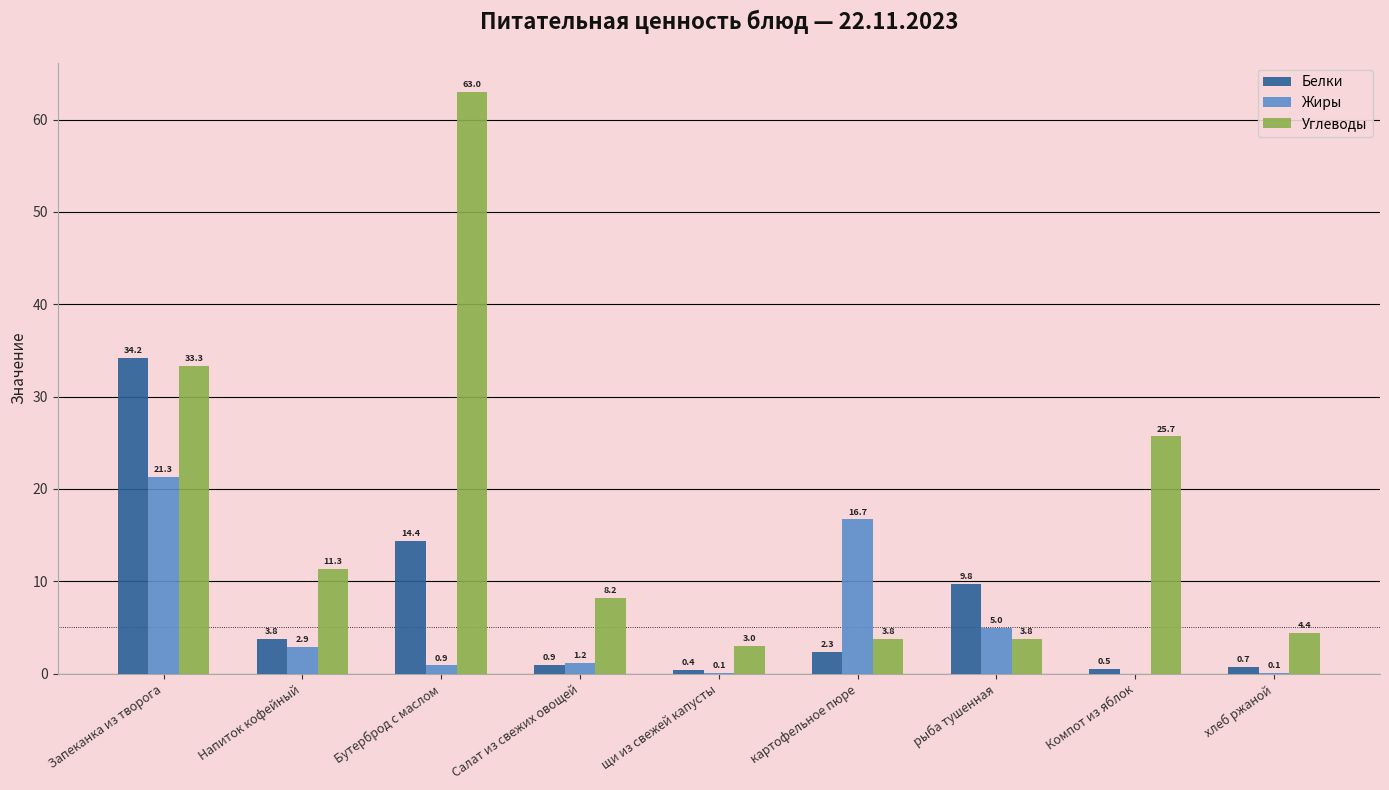

Which series changed the most between Запеканка из творога and Бутерброд с маслом?

Углеводы